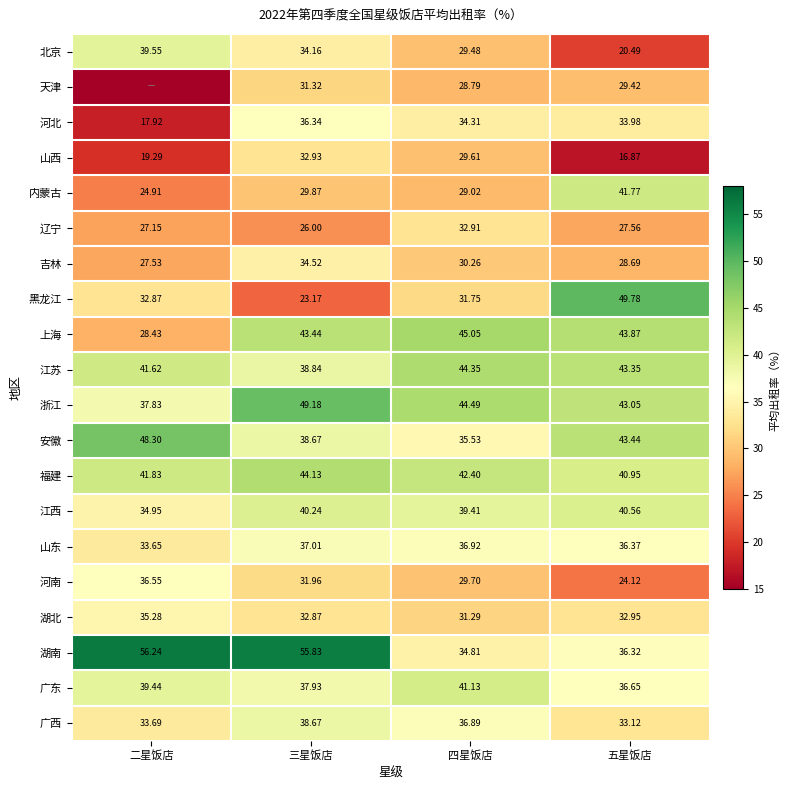

Which series changed the most between 四星饭店 and 五星饭店?

黑龙江